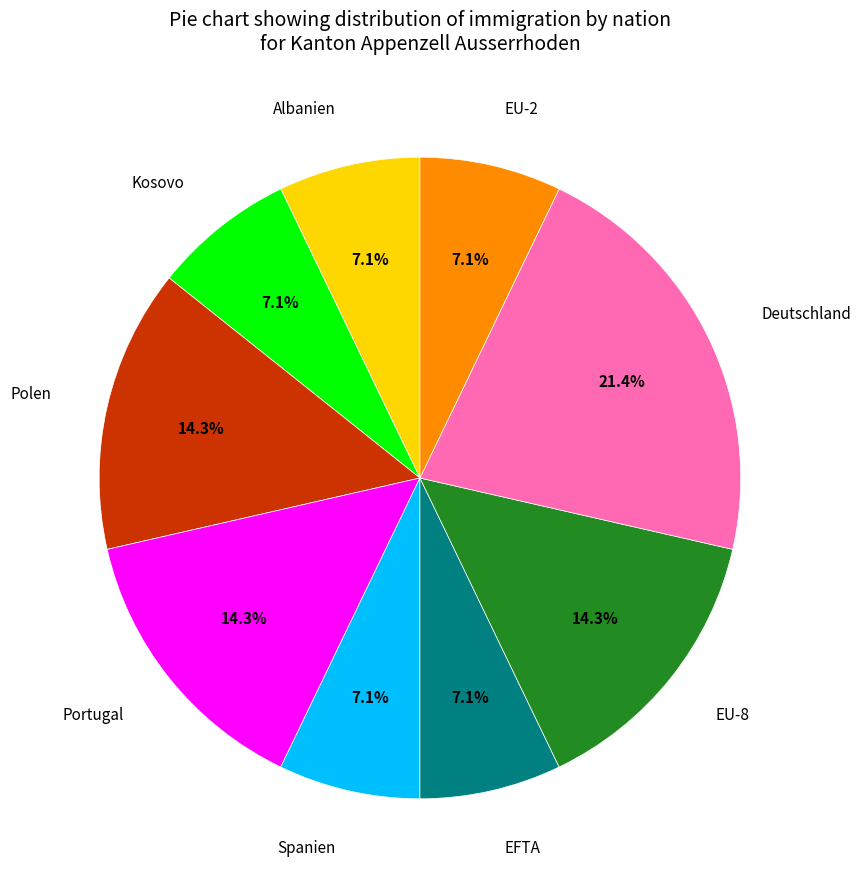

How much of the chart is everything except EU-8?

85.7%